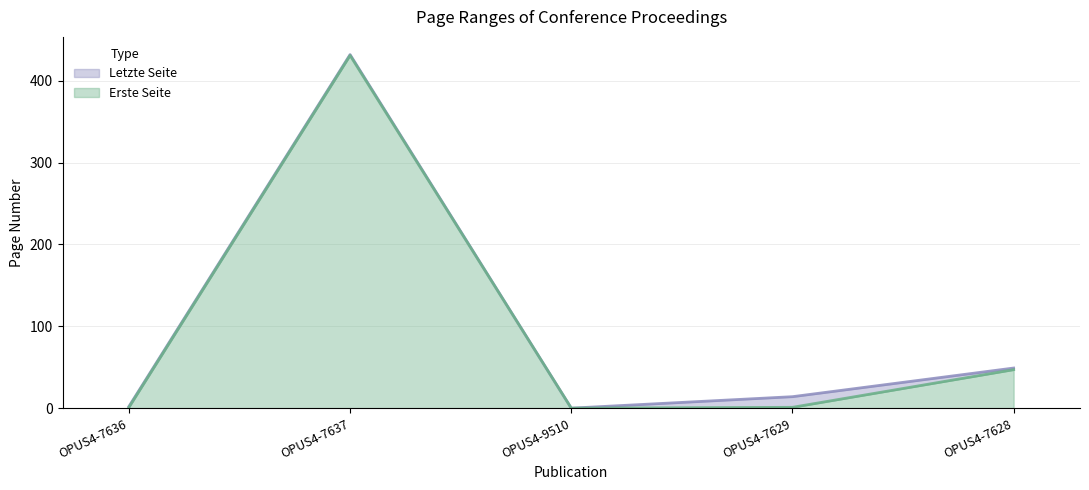

How many data points in Erste Seite are less than 1?

1